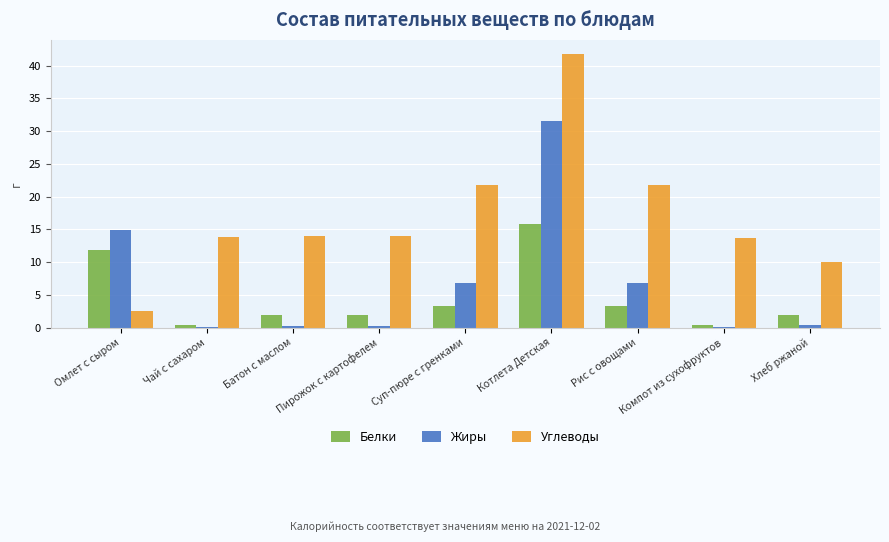

What is the sum of all Жиры values?

60.9